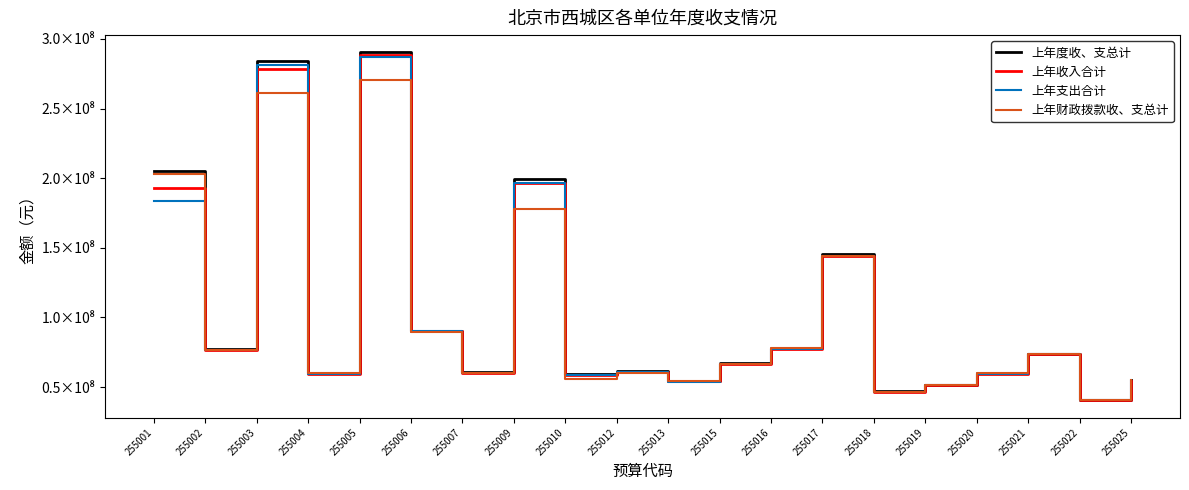

Does the chart have visible grid lines?

No